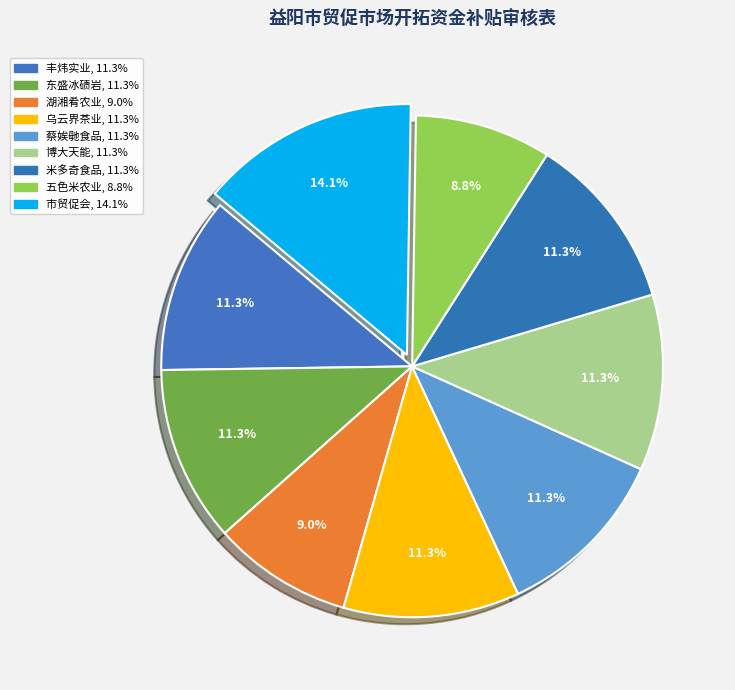

What is the smallest slice in the pie chart?

湖南五色米农业发展有限公司